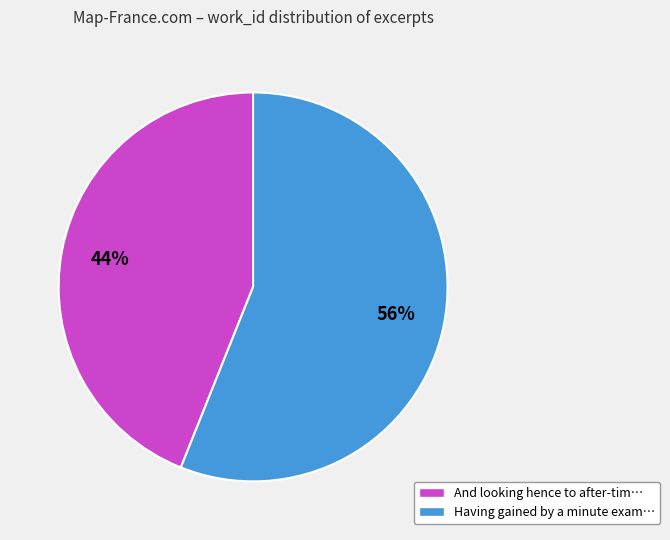

The And looking hence to after-tim… slice represents 44% of the pie. True or false?

True